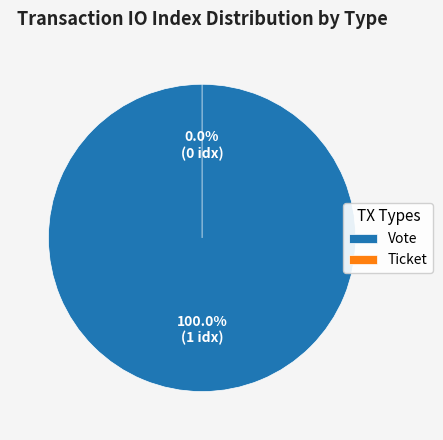

How many segments does this pie chart have?

2